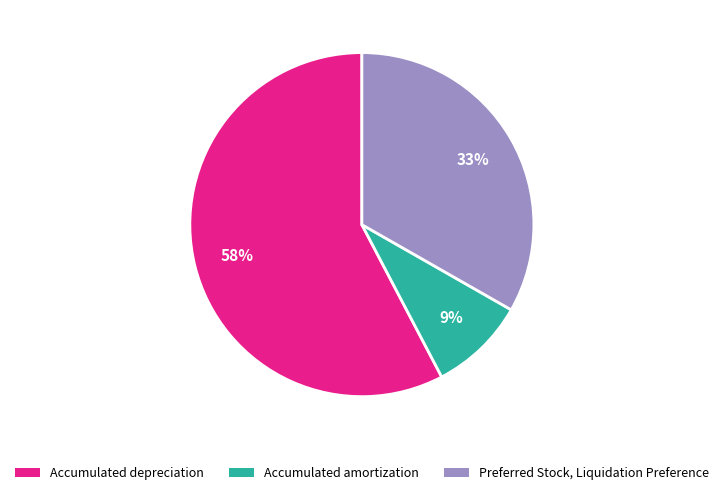

What percentage is the Accumulated depreciation slice, to the nearest percent?

58%